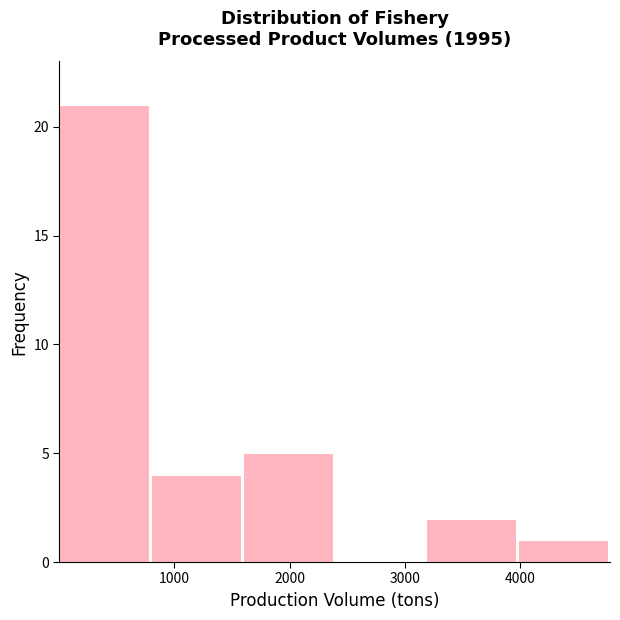

Reading left to right, list every bar in this chart as the range it spans on the x-axis followed by its height. Neither the bar edges nor the heights are printed on the chart, so give them approximately, as read against the axes.

0 to 800: 21
800 to 1600: 4
1600 to 2400: 5
2400 to 3200: 0
3200 to 4000: 2
4000 to 4800: 1